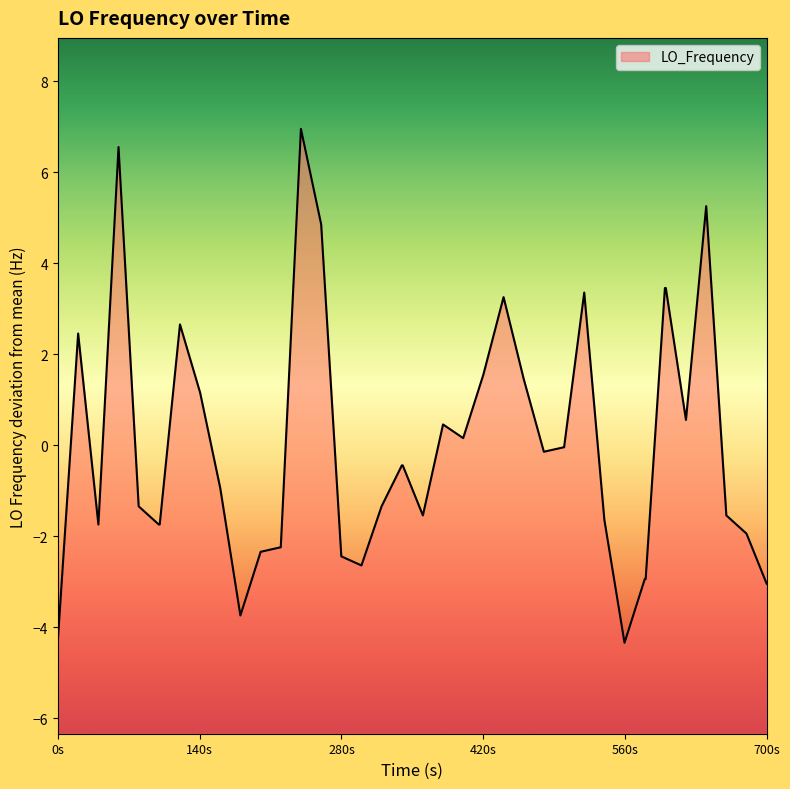

How many distinct data groups are displayed?

1